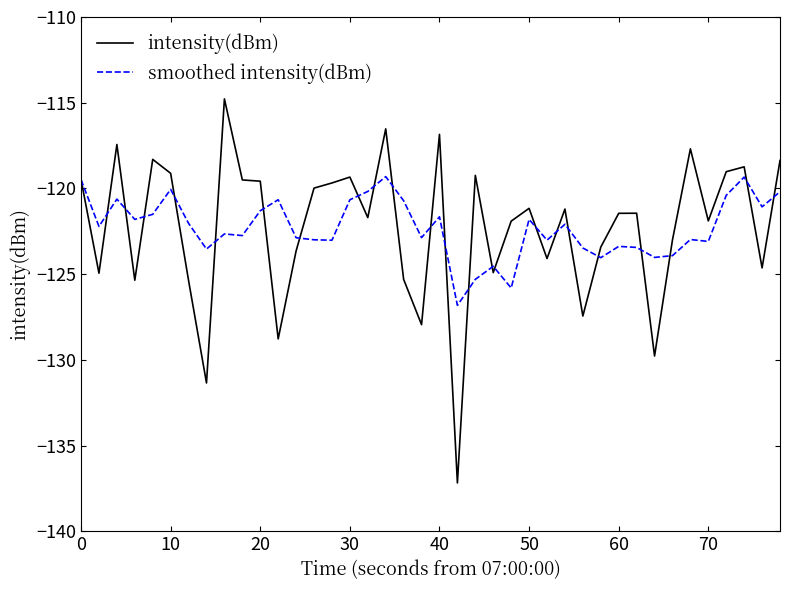

What is the highest value of the intensity(dBm) series?

-114.8